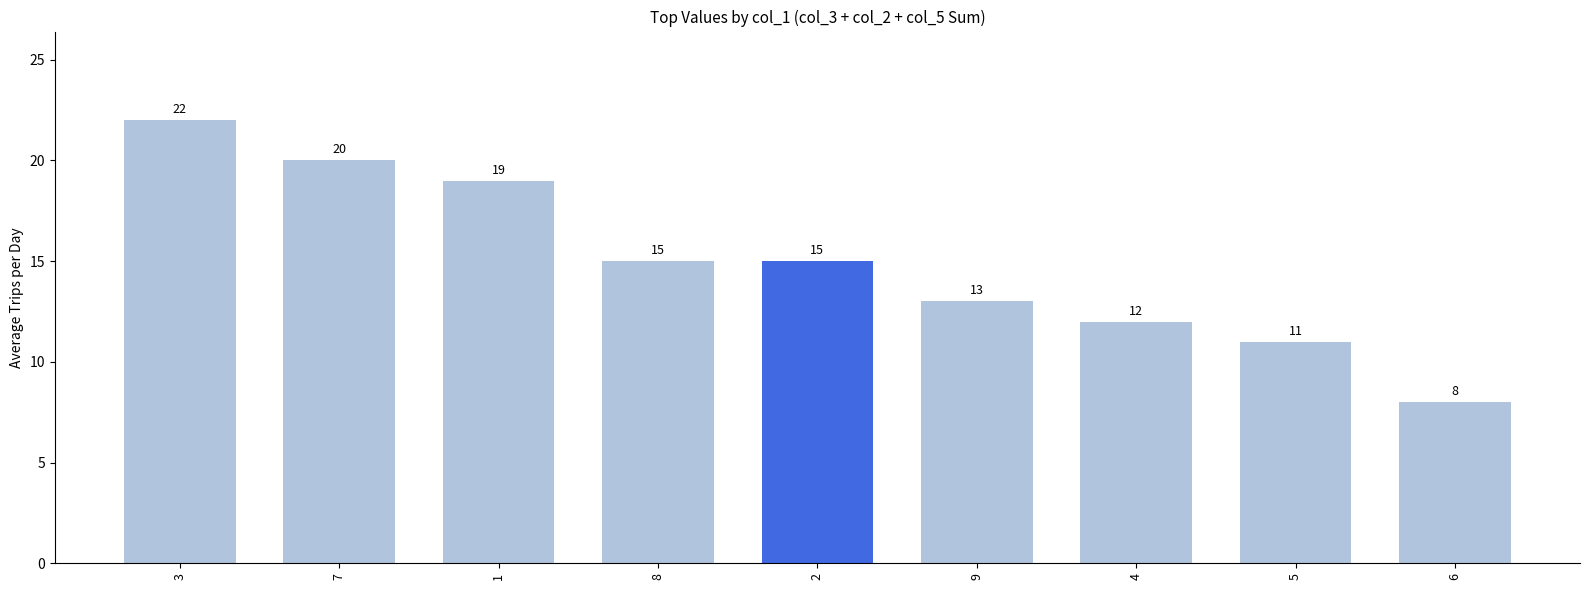

How many data points does each series have?

9